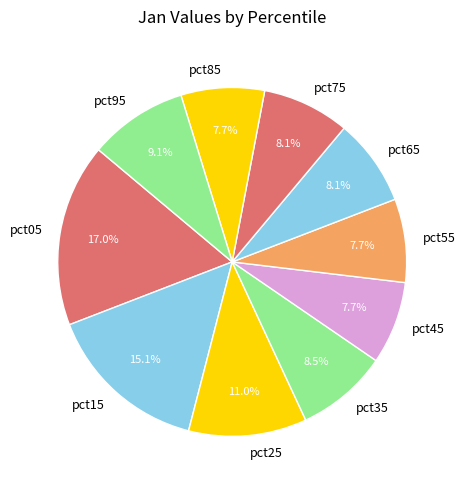

Approximately how many times larger is the value at pct35 compared to pct05?

0.5